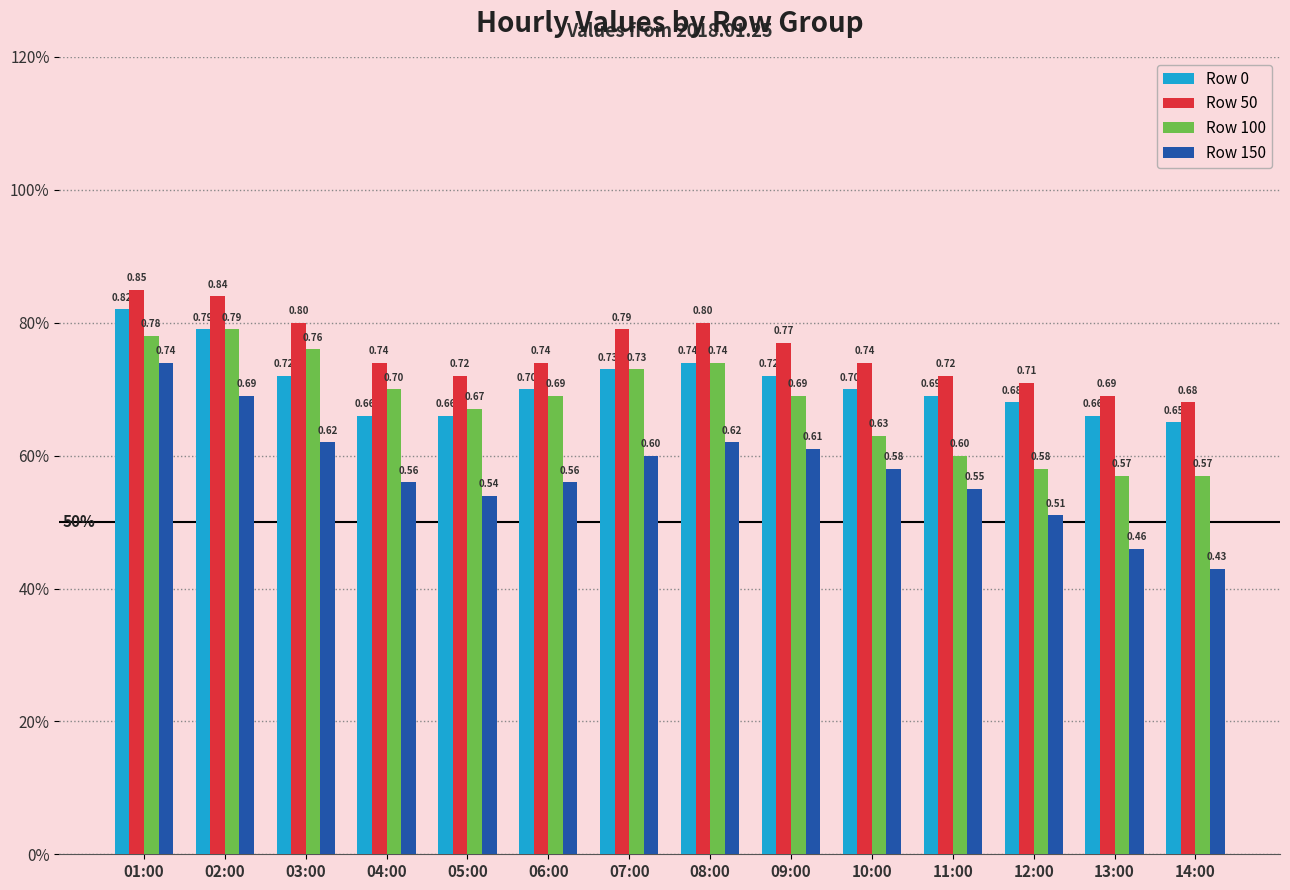

Does the chart contain stacked bars?

No